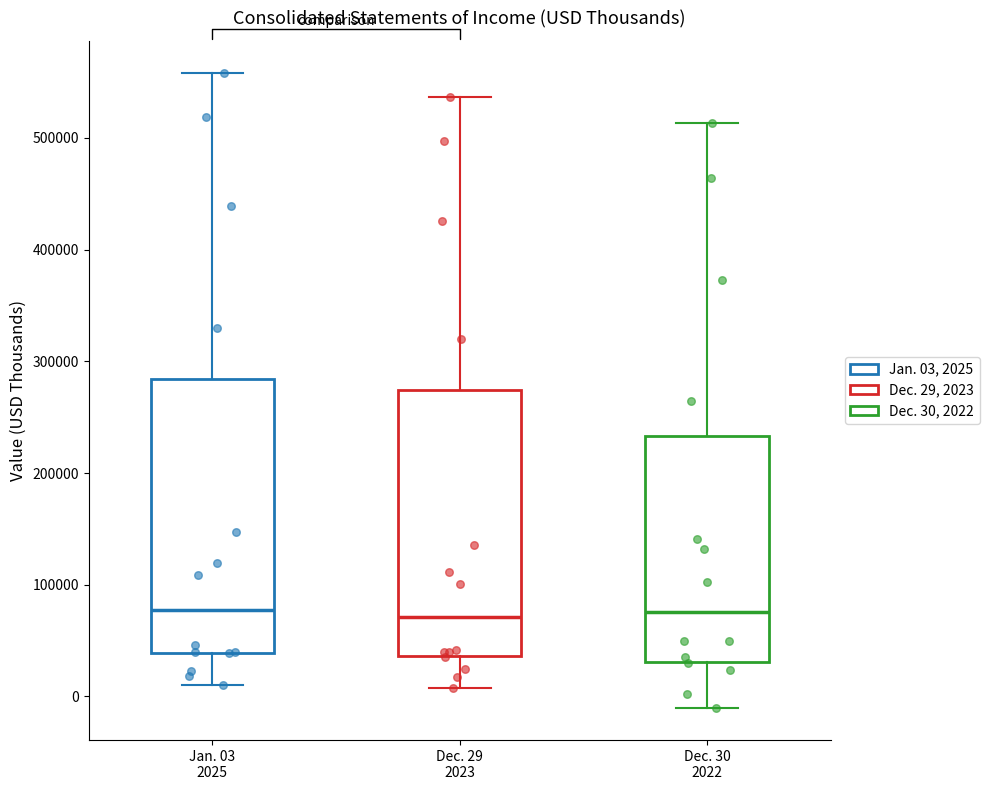

Reading left to right, transcribe this box plot: for each box, give where its median line is, the range the box spans, and where its two whiskers end, as read against the y-axis. The values are not printed on the chart, so give them approximately, as read against the axis.

Jan. 03 2025: median 80000, box 40000 to 280000, whiskers 10000 to 560000
Dec. 29 2023: median 70000, box 40000 to 270000, whiskers 10000 to 540000
Dec. 30 2022: median 80000, box 30000 to 230000, whiskers -10000 to 510000